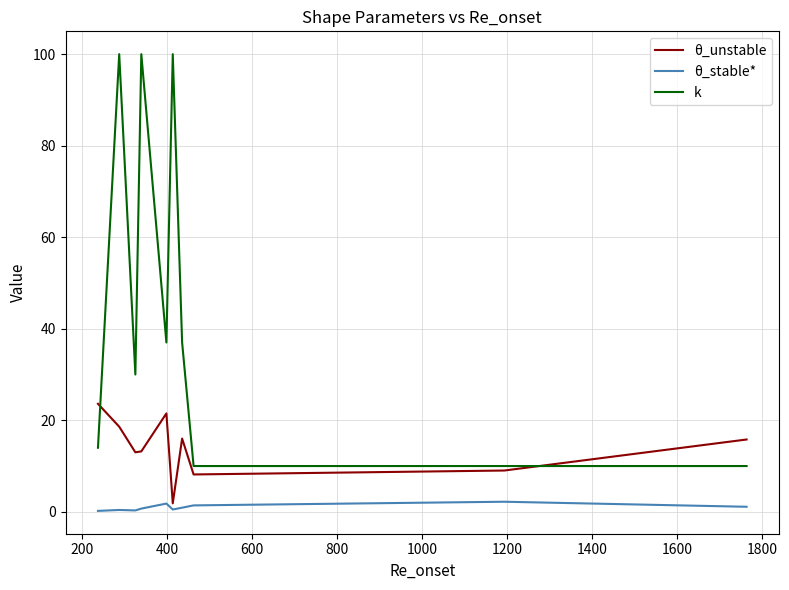

How many lines are shown in the chart?

3